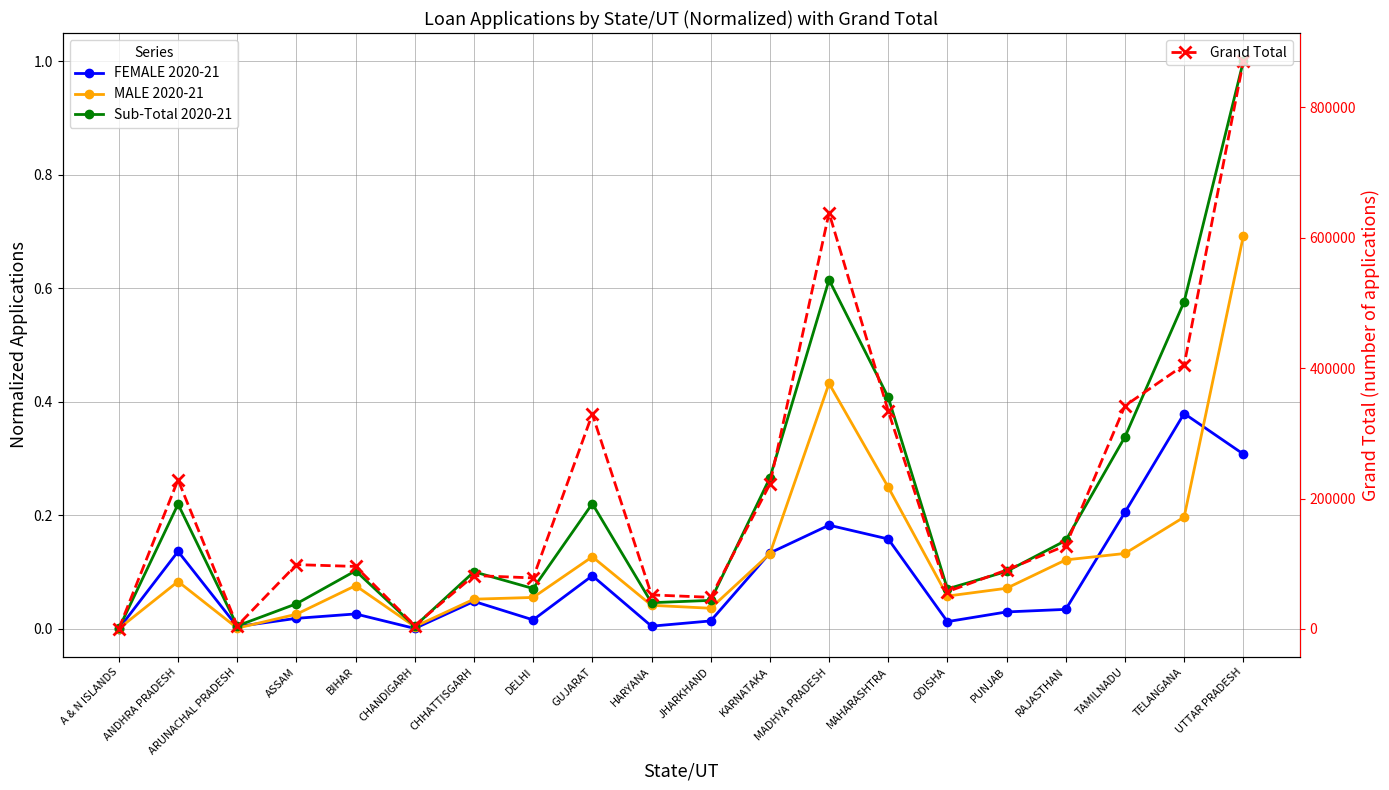

Which series has the largest total across all categories?

Grand Total